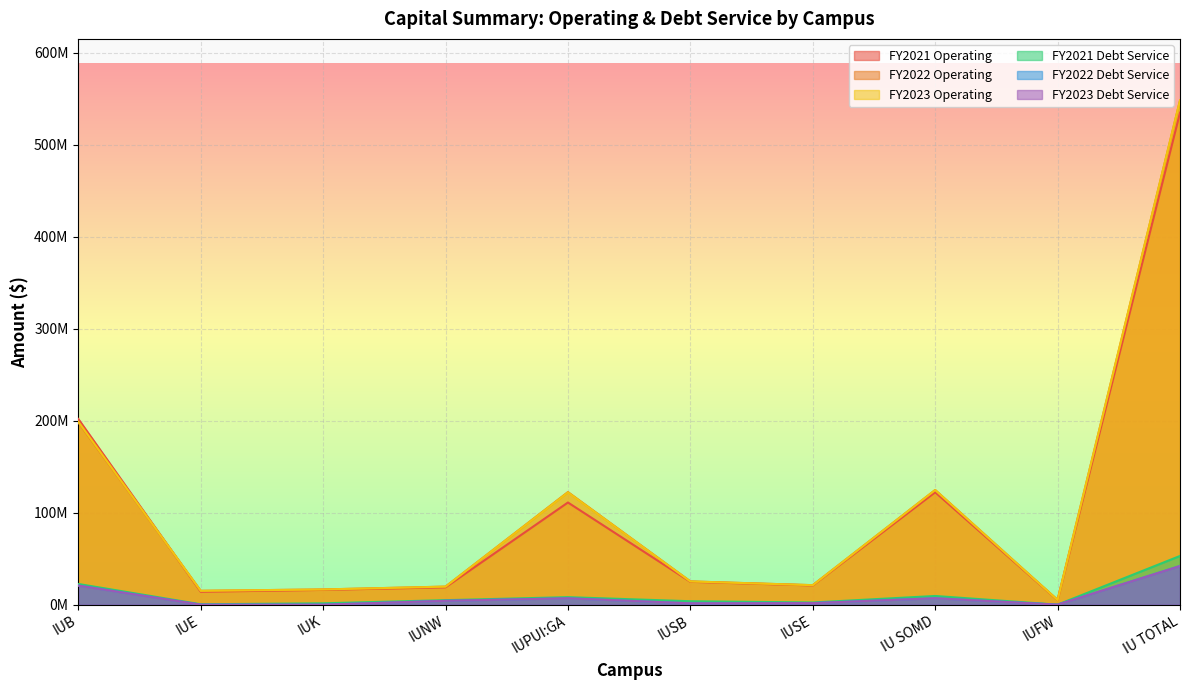

True or false: FY2021 Debt Service has a value of 13107229 at IUPUI:GA.

False